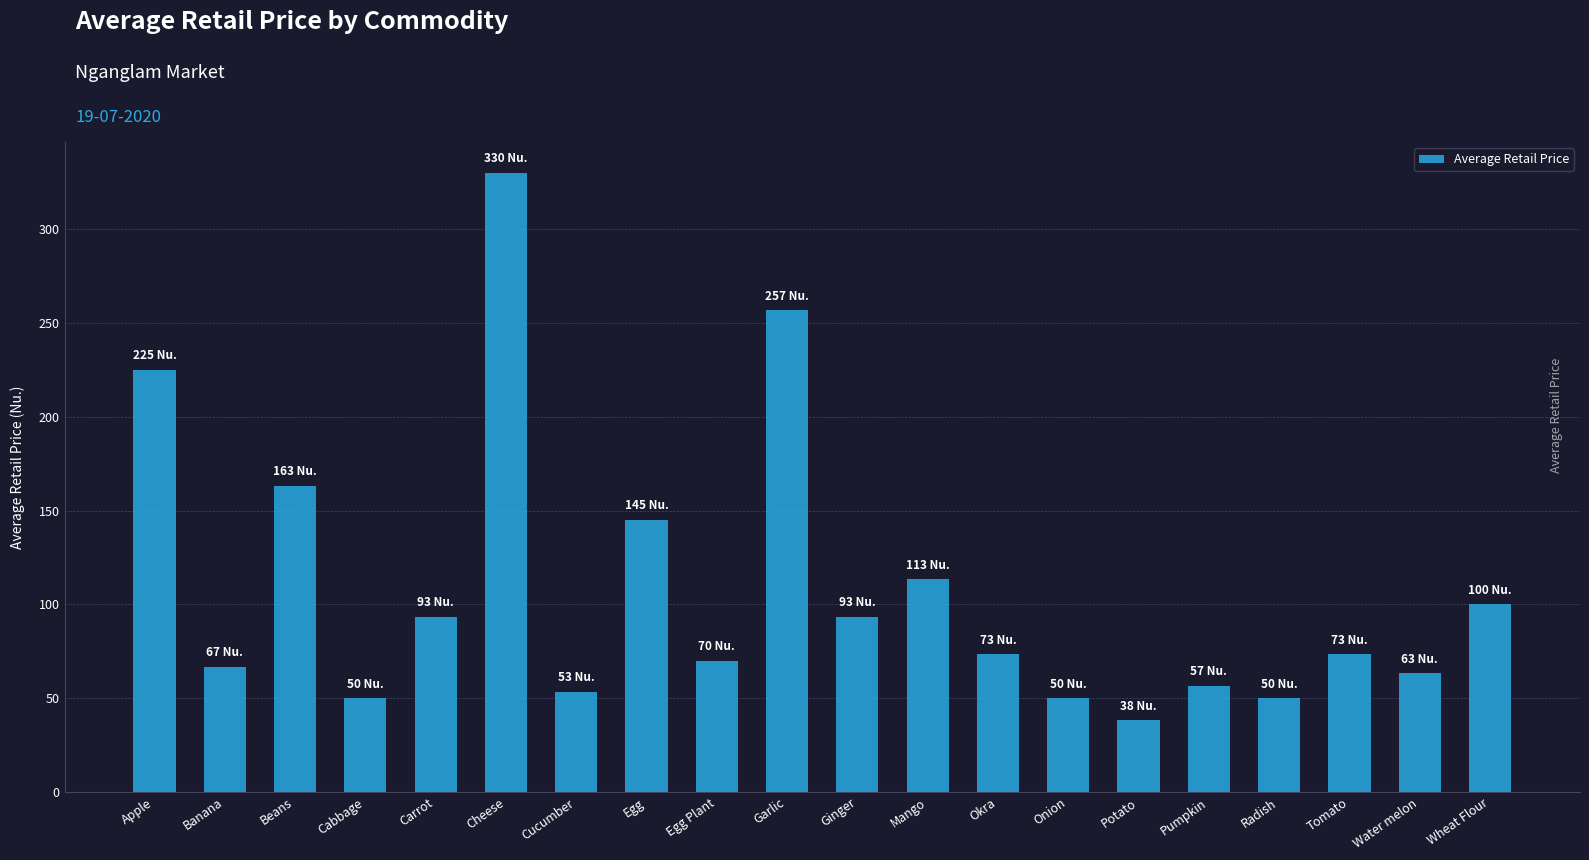

What is the label of the 9th bar from the right?

Mango